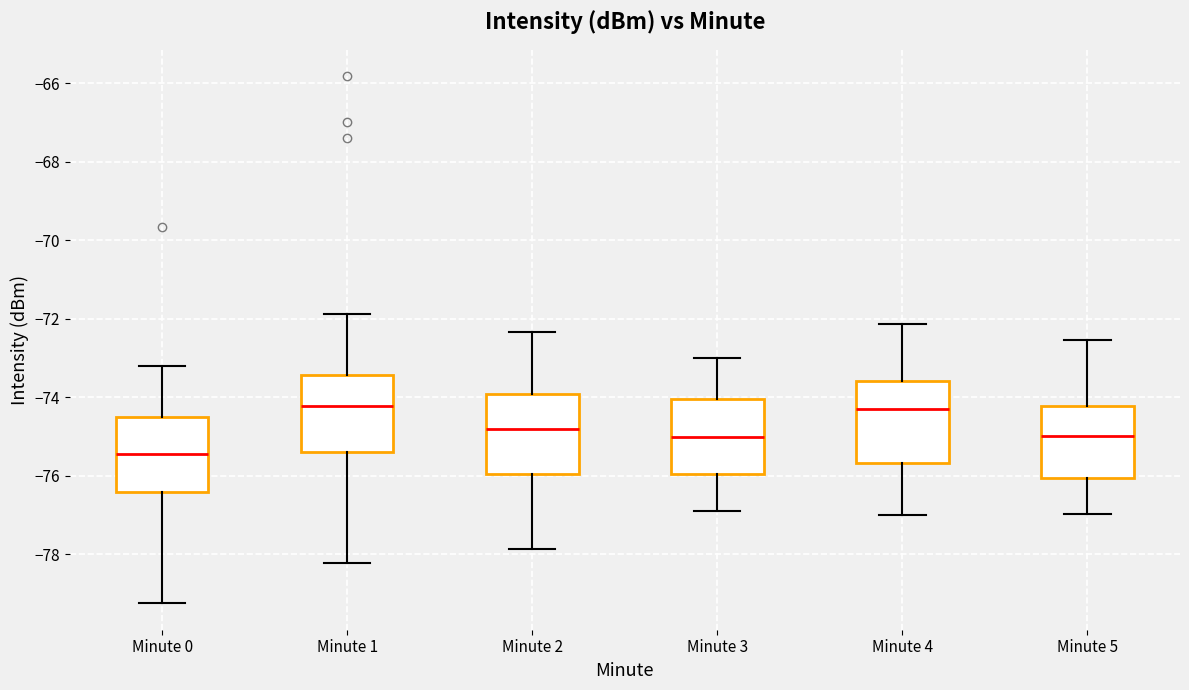

Reading left to right, transcribe this box plot: for each box, give where its median line is, the range the box spans, and where its two whiskers end, as read against the y-axis. The values are not printed on the chart, so give them approximately, as read against the axis.

Minute 0: median -75.4, box -76.4 to -74.4, whiskers -79.2 to -73.2
Minute 1: median -74.2, box -75.4 to -73.4, whiskers -78.2 to -71.8
Minute 2: median -74.8, box -76.0 to -74.0, whiskers -77.8 to -72.4
Minute 3: median -75.0, box -76.0 to -74.0, whiskers -77.0 to -73.0
Minute 4: median -74.2, box -75.6 to -73.6, whiskers -77.0 to -72.2
Minute 5: median -75.0, box -76.0 to -74.2, whiskers -77.0 to -72.6